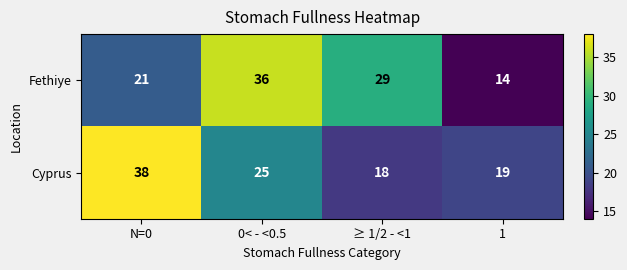

Which category has the highest value across all series?

N=0